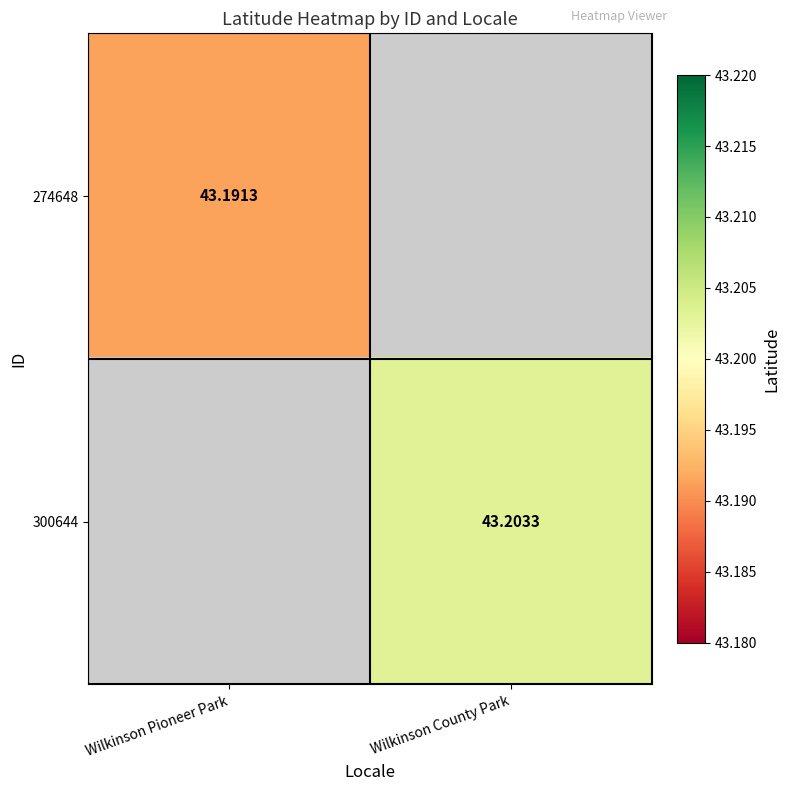

Is the value of 300644 at Wilkinson County Park greater than the value of 274648 at Wilkinson Pioneer Park?

Yes